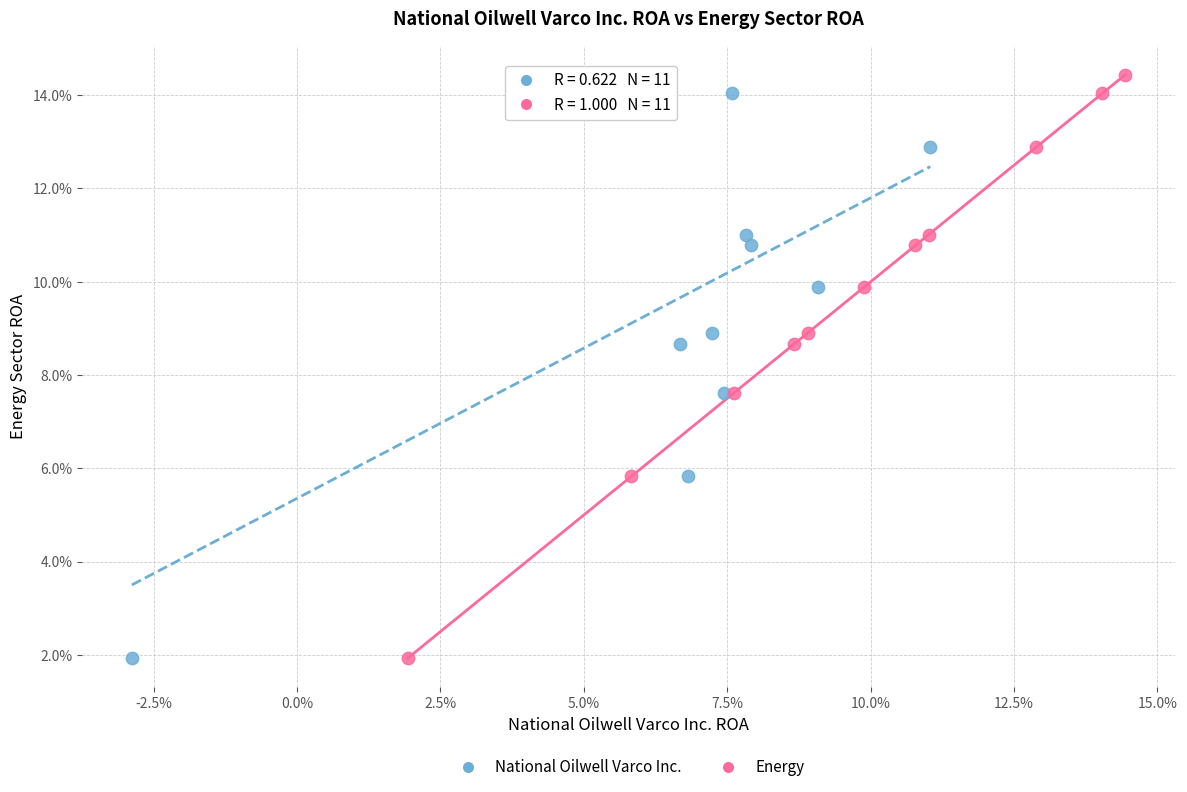

What are all the series names shown in the legend?

National Oilwell Varco Inc., Energy